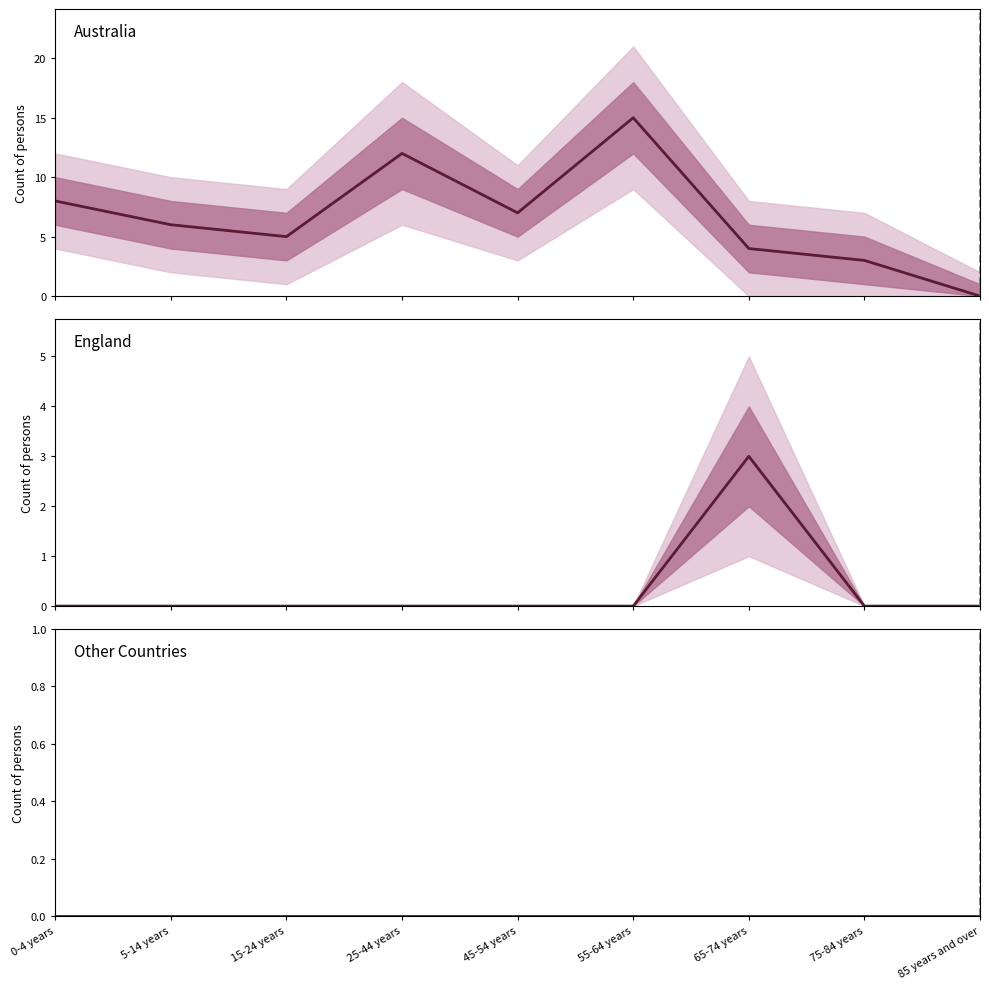

The England series shows -2 at 15-24 years. True or false?

False